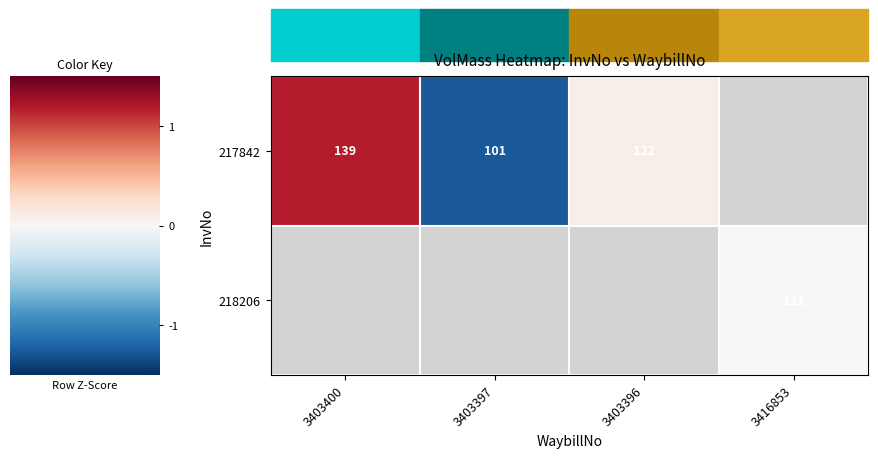

Is it true that 217842 equals -1.3 at 3403397?

True